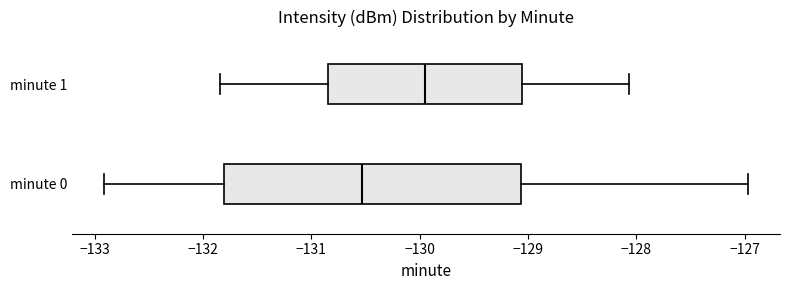

Reading bottom to top, read every box against the x-axis: the position of its median line, the range the box covers, and the ends of its whiskers. The values are not printed on the chart, so give them approximately, as read against the axis.

minute 0: median -130.5, box -131.8 to -129.1, whiskers -132.9 to -127.0
minute 1: median -129.9, box -130.8 to -129.1, whiskers -131.8 to -128.1